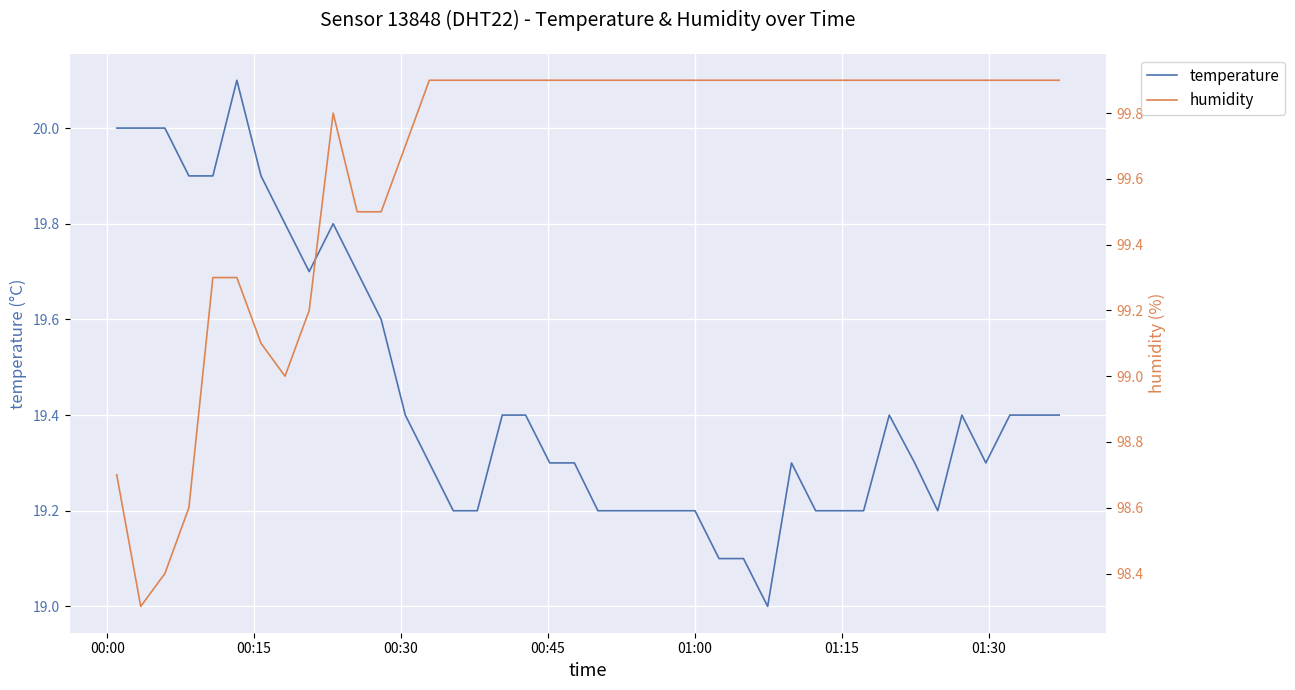

How many interior local valleys does the temperature series have?

4